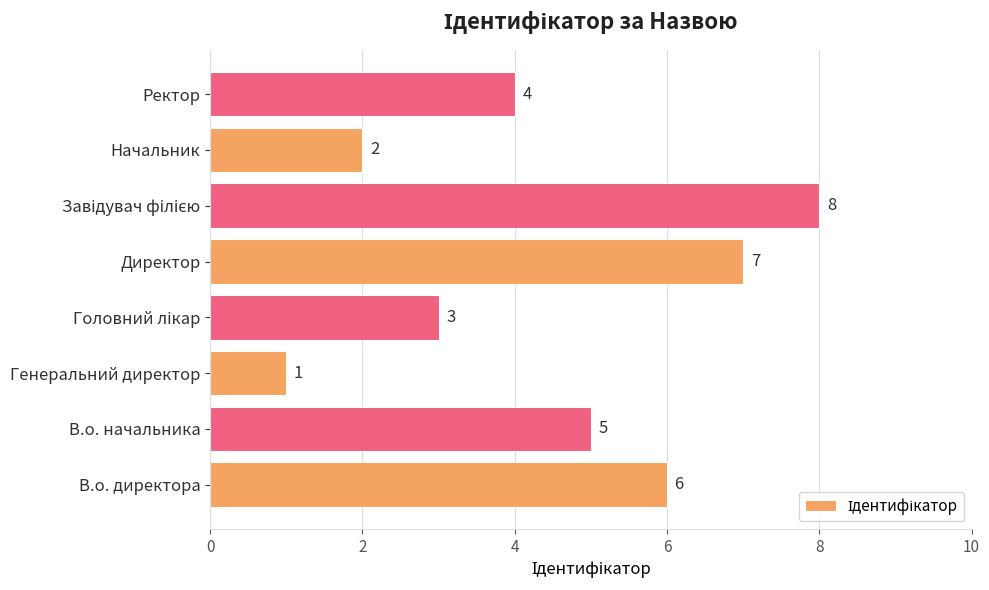

Which category has the lowest value across all series?

Генеральний директор